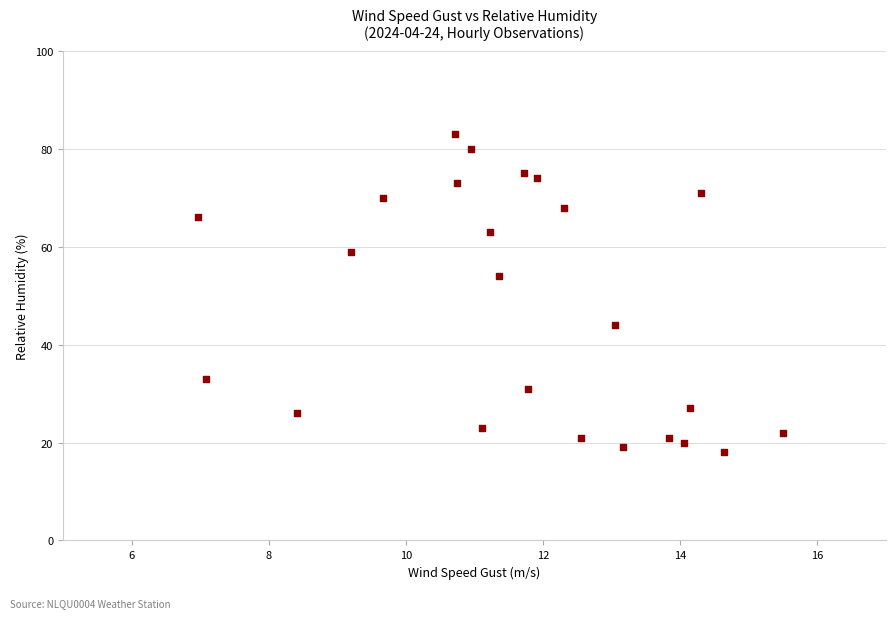

What is the range of Y values (max minus min)?

65